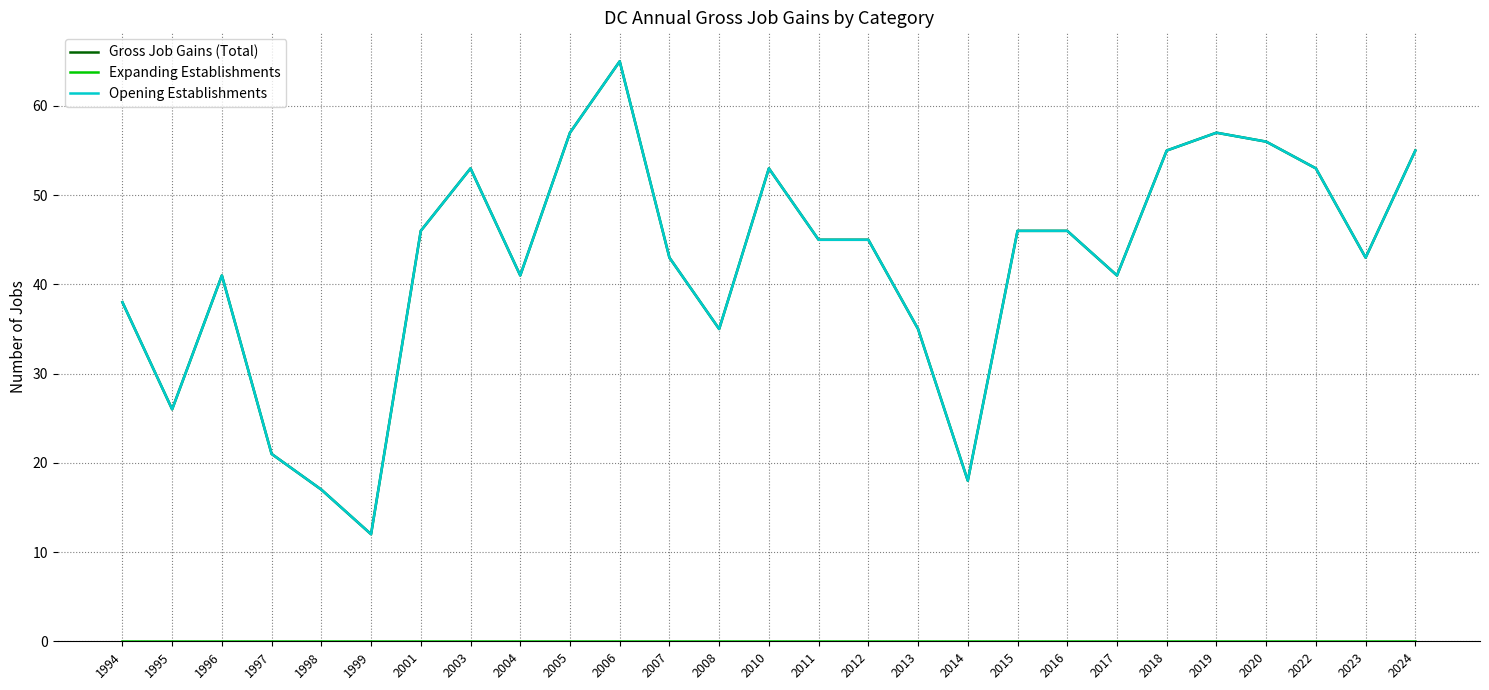

Does the chart display data point markers on the line(s)?

No